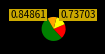

Does any single category account for the majority?

Yes